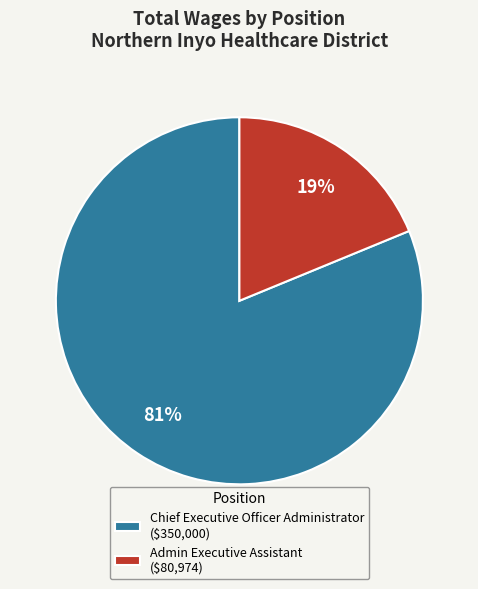

Which has a higher value, Admin Executive Assistant or Chief Executive Officer Administrator?

Chief Executive Officer Administrator